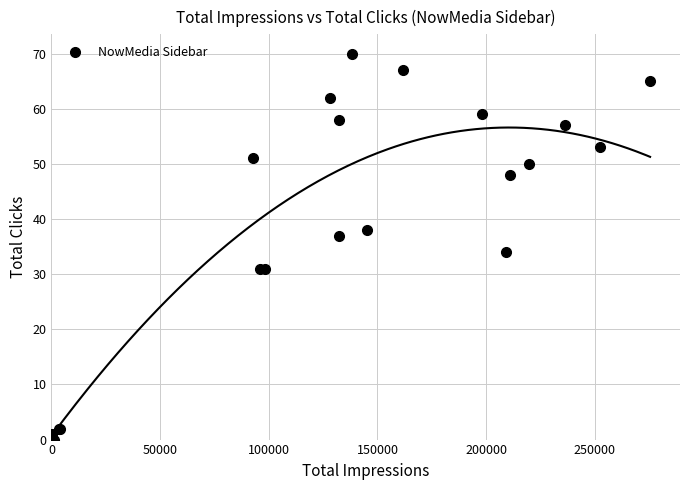

What Y value in the scatter plot is closest to 35?

34